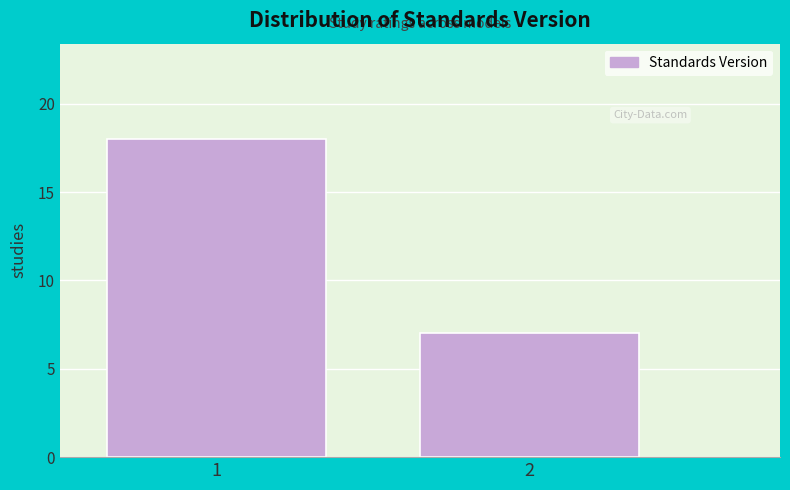

Reading left to right, list all the values displayed in this chart.

18	7